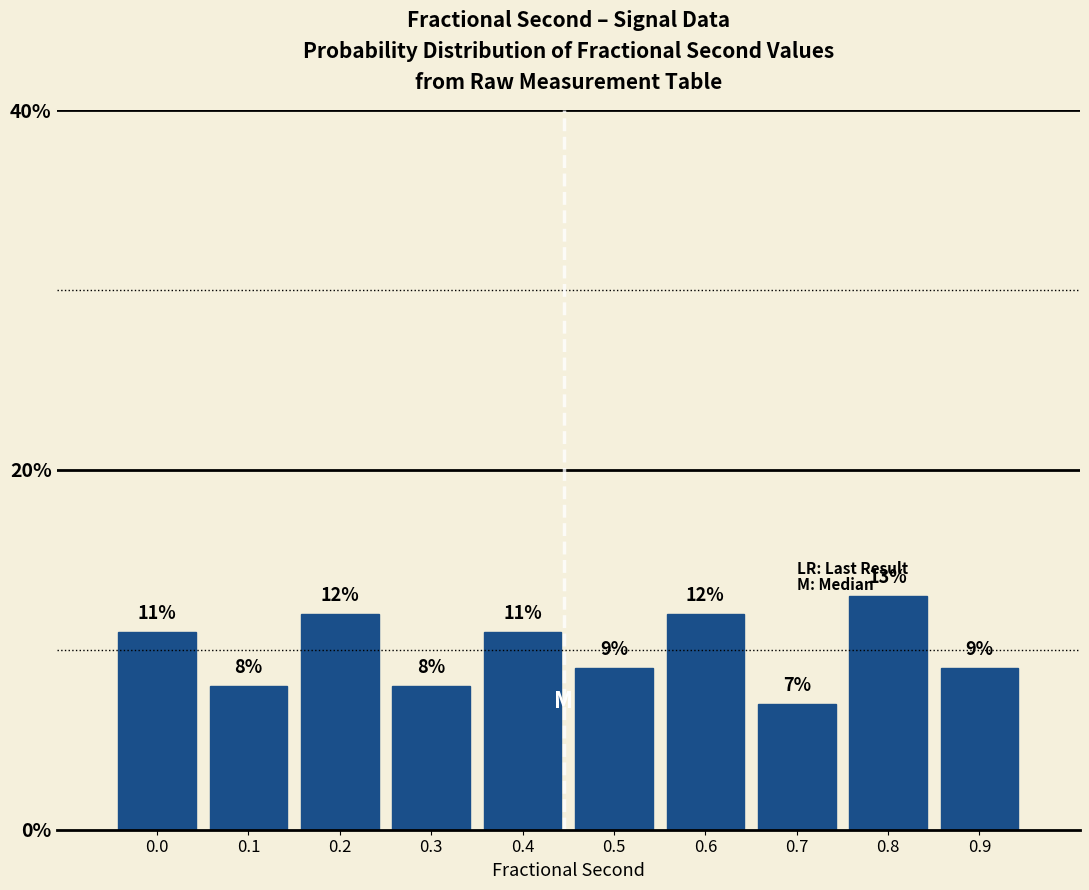

Reading left to right, extract all data points from this chart.

11.0	8.0	12.0	8.0	11.0	9.0	12.0	7.0	13.0	9.0